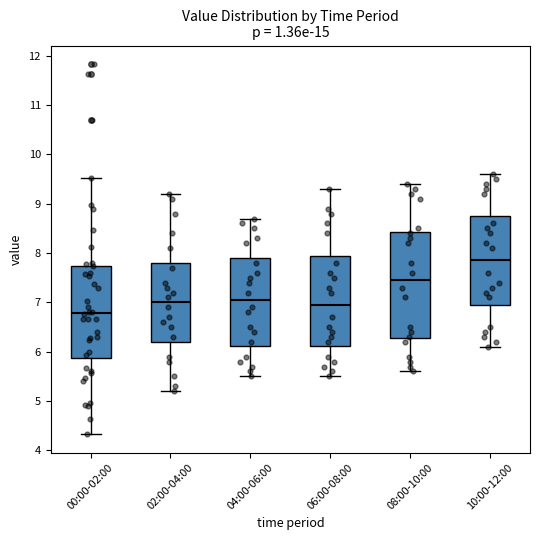

Reading left to right, transcribe this box plot: for each box, give where its median line is, the range the box spans, and where its two whiskers end, as read against the y-axis. The values are not printed on the chart, so give them approximately, as read against the axis.

00:00-02:00: median 6.8, box 5.9 to 7.7, whiskers 4.3 to 9.5
02:00-04:00: median 7.0, box 6.2 to 7.8, whiskers 5.2 to 9.2
04:00-06:00: median 7.1, box 6.1 to 7.9, whiskers 5.5 to 8.7
06:00-08:00: median 7.0, box 6.1 to 8.0, whiskers 5.5 to 9.3
08:00-10:00: median 7.5, box 6.3 to 8.4, whiskers 5.6 to 9.4
10:00-12:00: median 7.9, box 7.0 to 8.8, whiskers 6.1 to 9.6